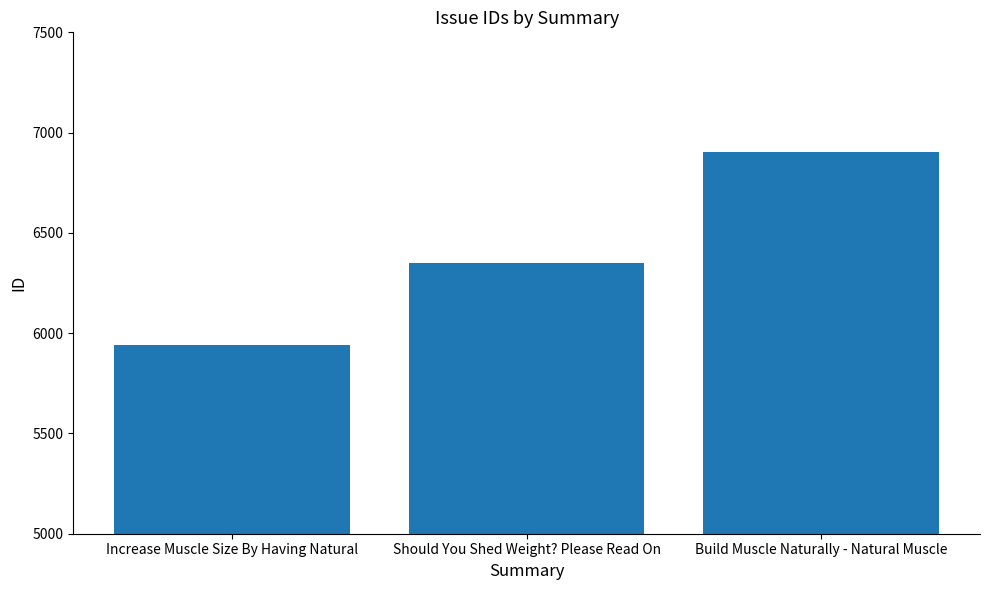

What is the label of the 1st bar from the right?

Build Muscle Naturally - Natural Muscle